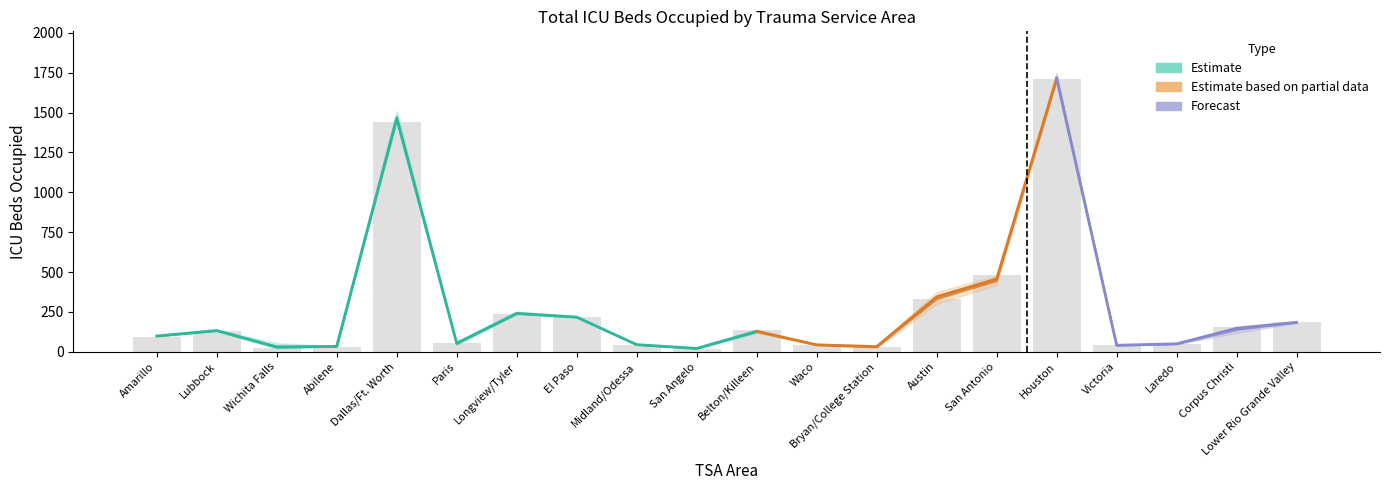

What is the greatest value displayed?

1710